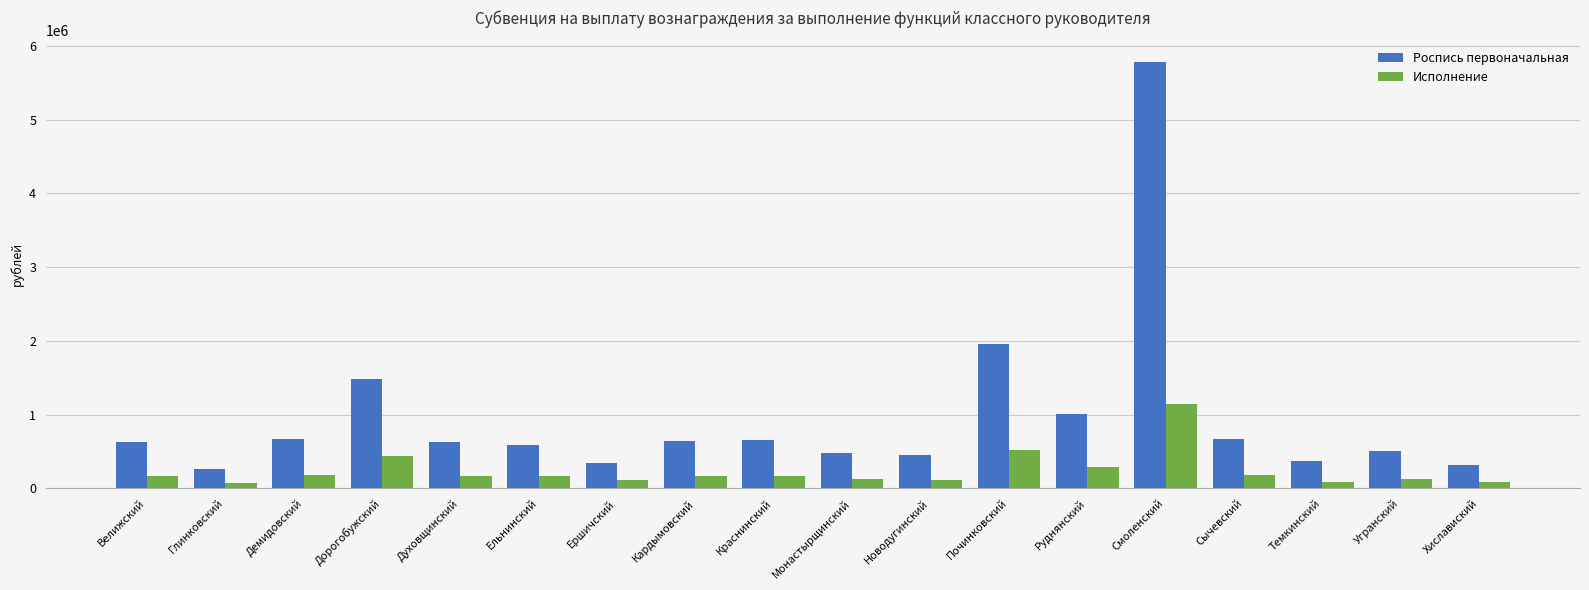

How many data points does each series have?

18